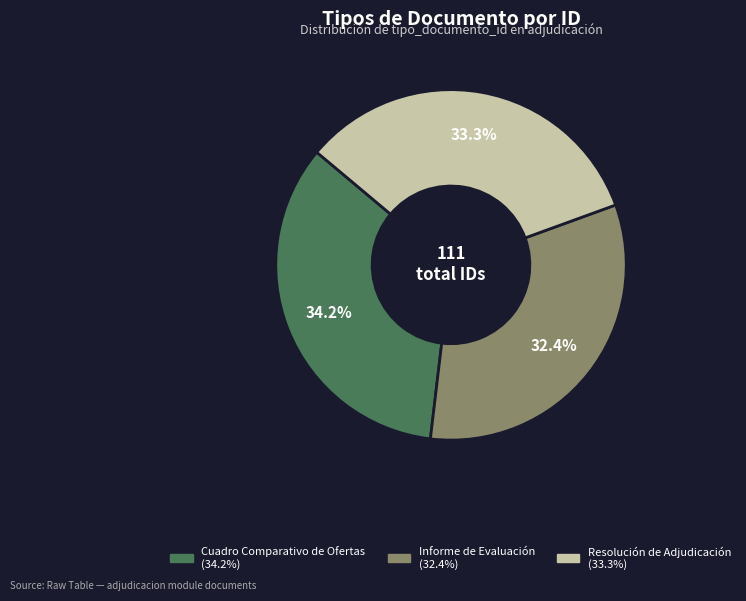

How many segments does this pie chart have?

3